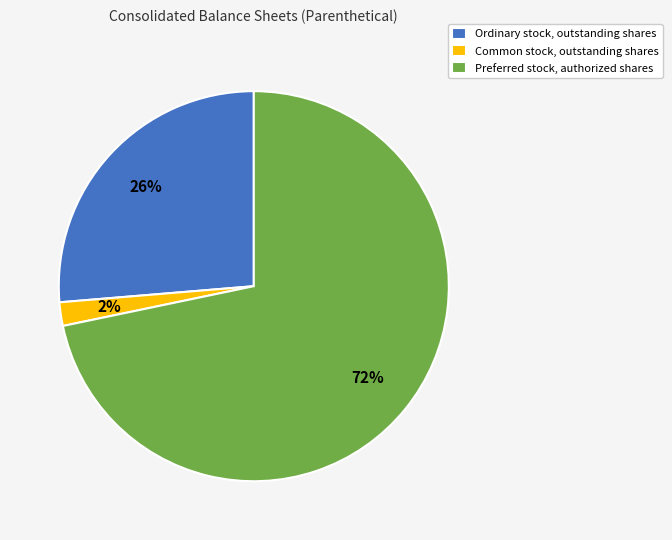

Is it true that Ordinary stock, outstanding shares is 26% of the pie?

True